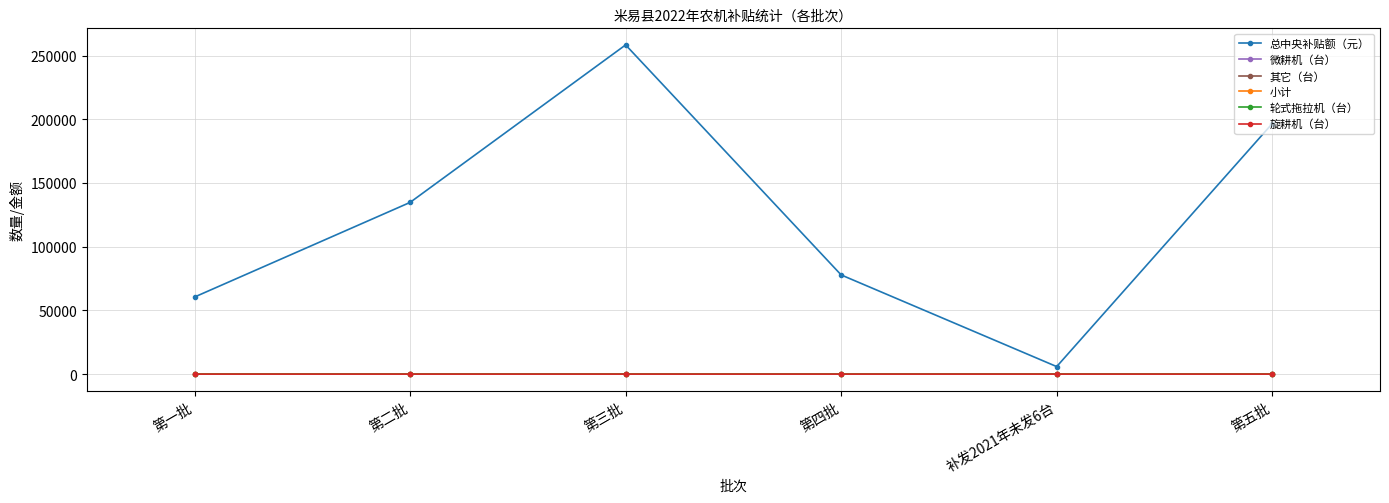

At which category is the sum across all series the highest?

第三批